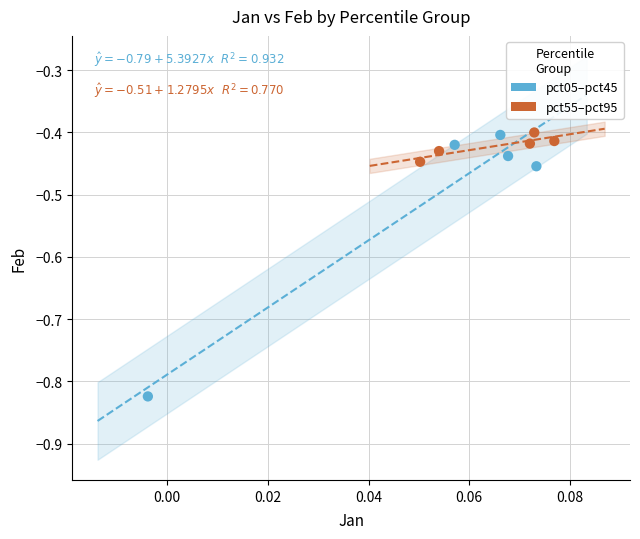

Which series has the widest spread of Y values?

pct05–pct45